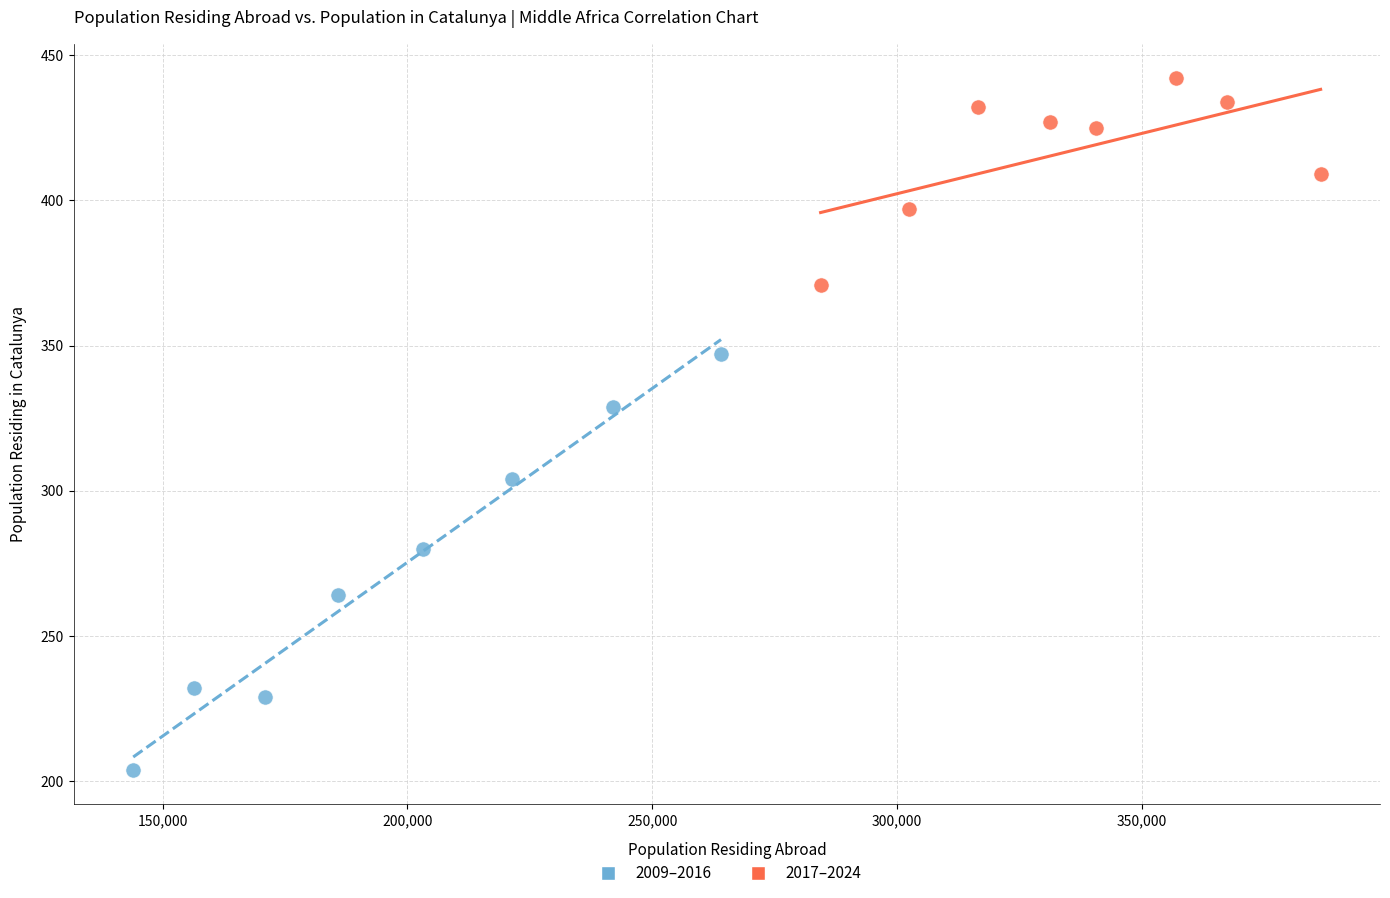

Which series has the widest spread of Y values?

2009–2016